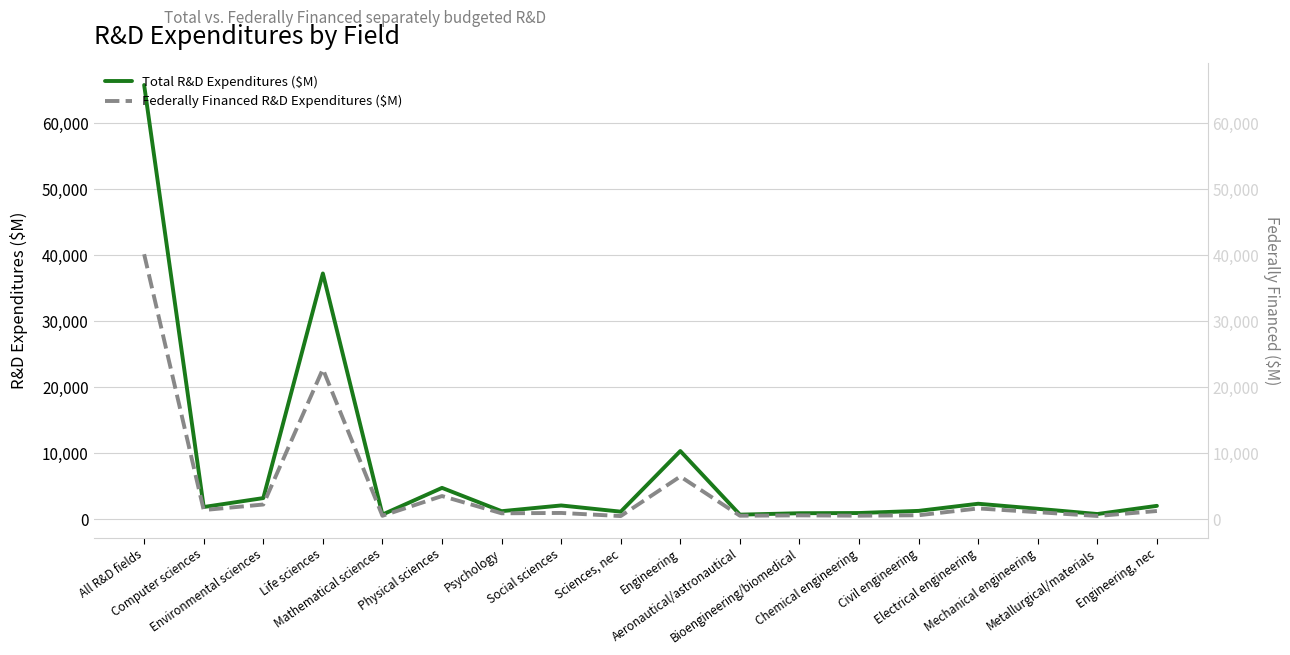

Which series has the largest range (max minus min)?

Total R&D Expenditures ($M)